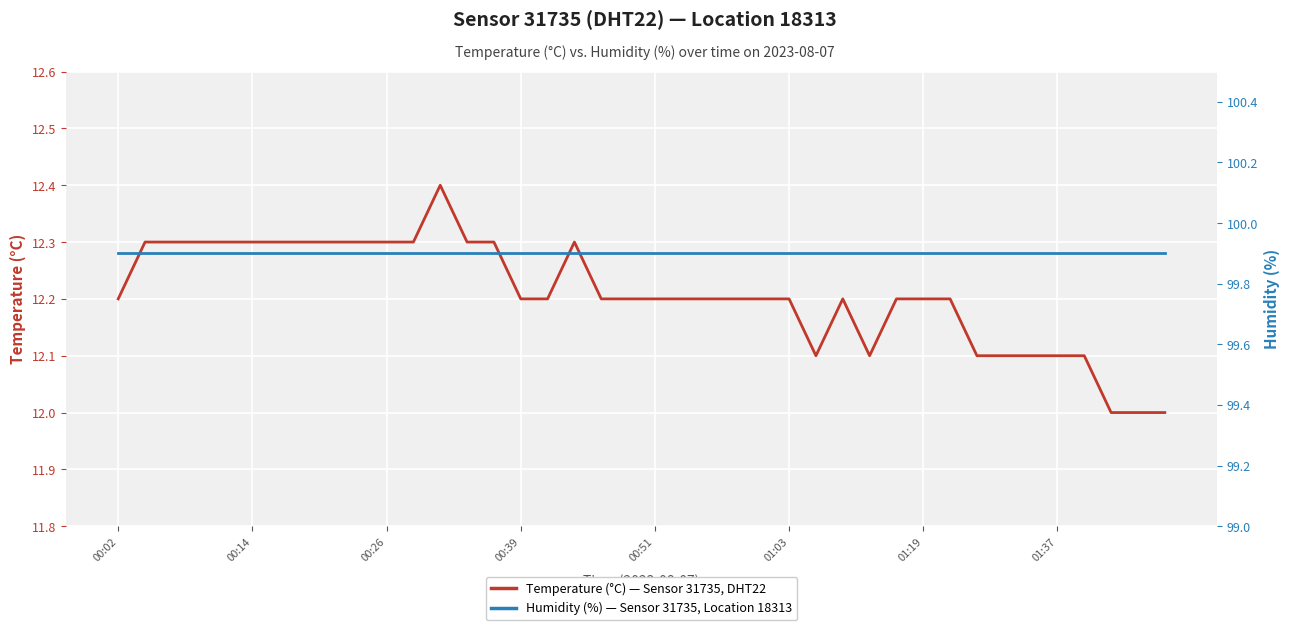

Rank the series by their average value, from highest to lowest.

Humidity (%), Temperature (°C)